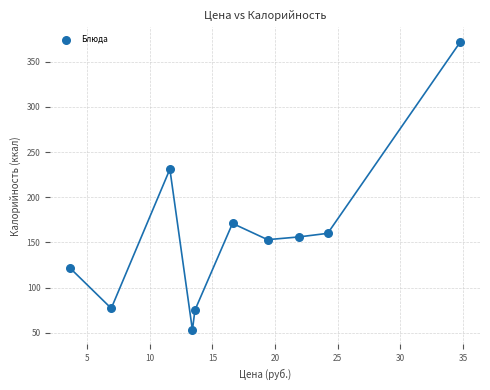

What is the average Y value?

157